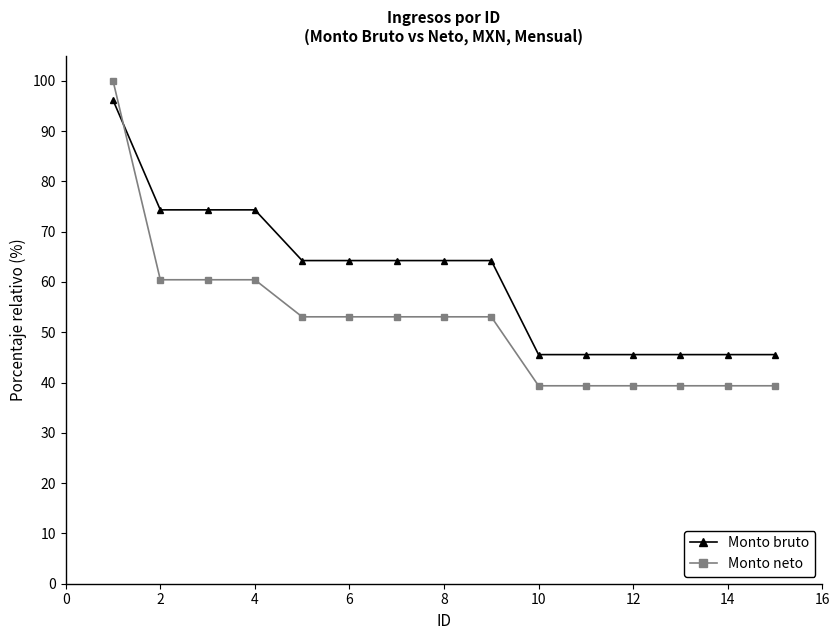

Rank the series by their average value, from lowest to highest.

Monto neto, Monto bruto